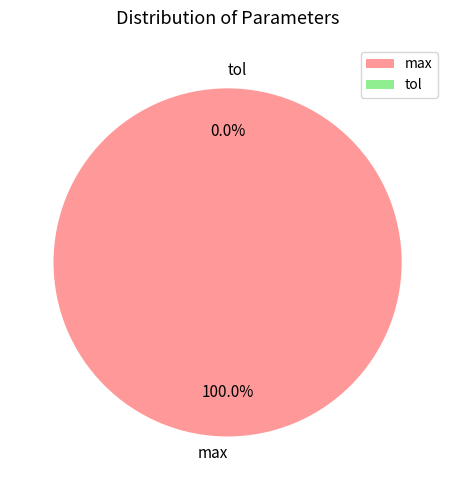

How many slices are in this pie chart?

2